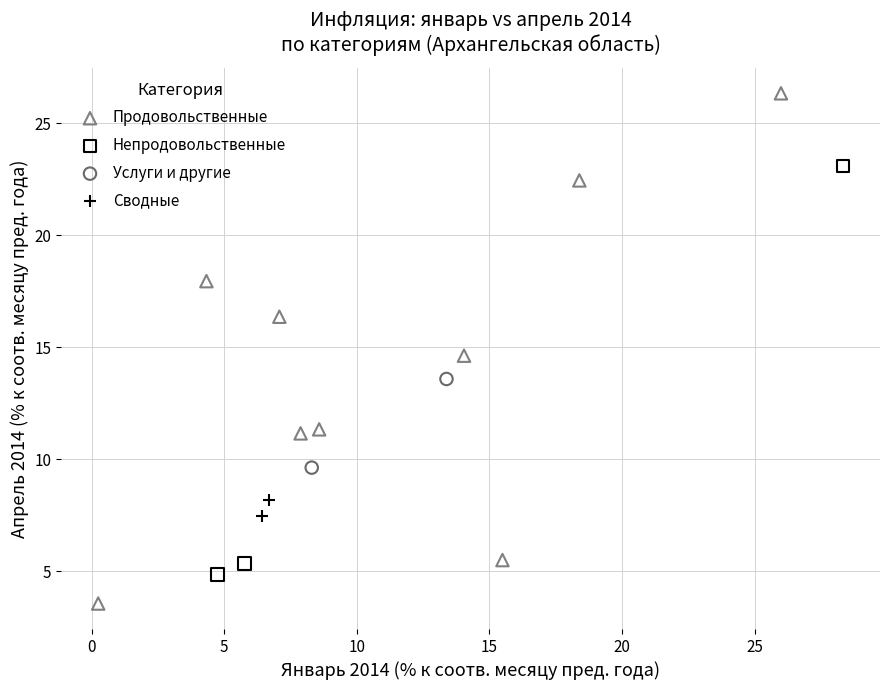

Which series reaches the minimum Y coordinate?

Продовольственные